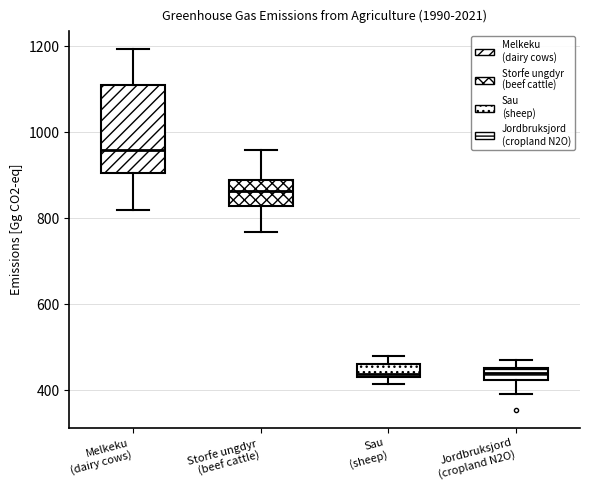

Where is the lower edge of the box for Sau (sheep) on the y-axis? The values are not printed on the chart, so give them approximately, as read against the axis.

440